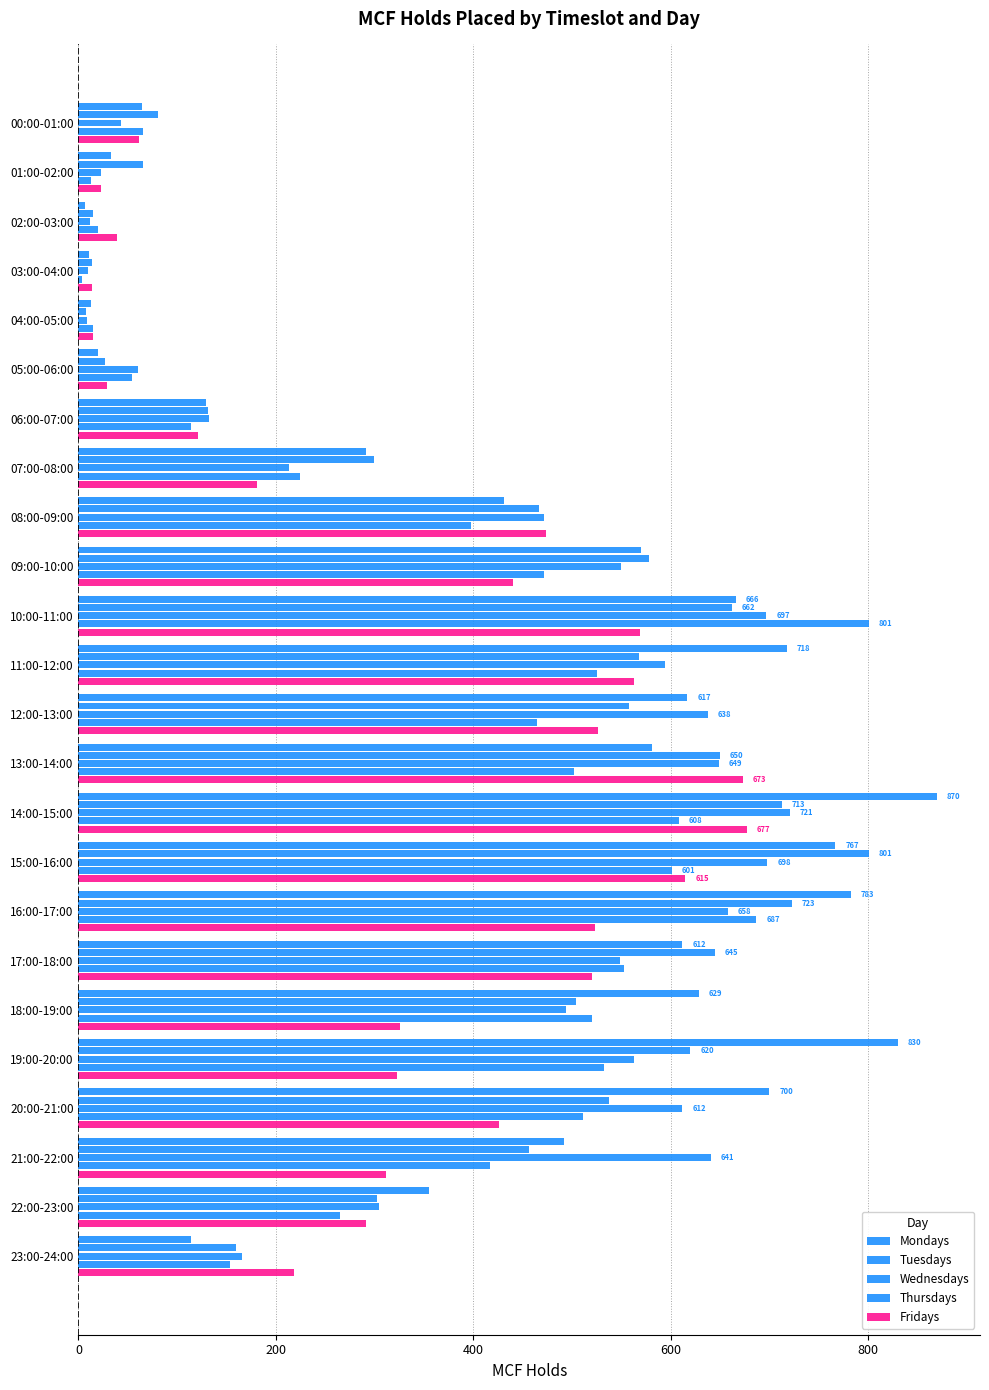

Reading left to right, list all the values displayed in this chart.

Mondays: 64	33	7	11	13	20	129	291	431	570	666	718	617	581	870	767	783	612	629	830	700	492	355	114
Tuesdays: 81	65	15	14	8	27	131	299	467	578	662	568	558	650	713	801	723	645	504	620	538	457	302	160
Wednesdays: 43	23	12	10	9	60	132	213	472	550	697	594	638	649	721	698	658	549	494	563	612	641	305	166
Thursdays: 65	13	20	4	15	54	114	224	398	472	801	525	465	502	608	601	687	553	520	533	511	417	265	154
Fridays: 61	23	39	14	15	29	121	181	474	440	569	563	526	673	677	615	523	520	326	323	426	312	291	218